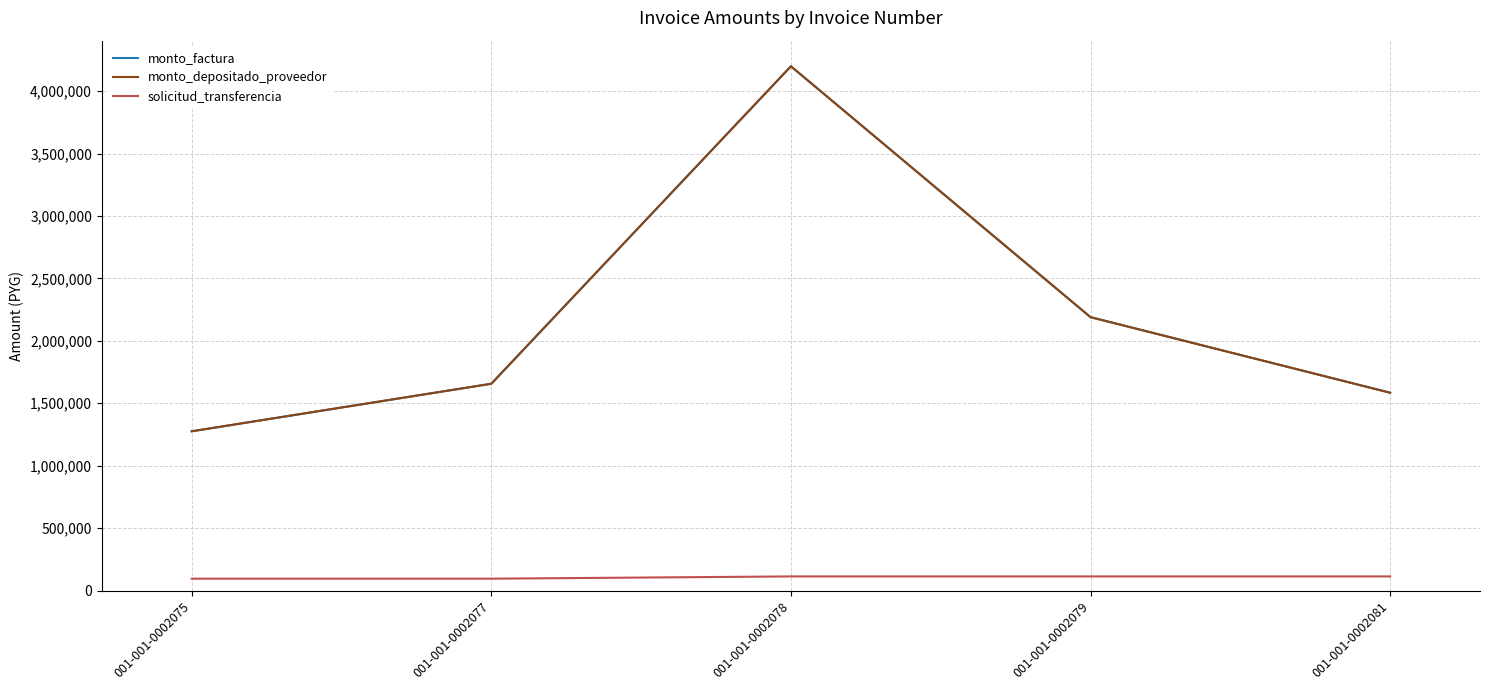

Which category has the highest value in the monto_factura series?

001-001-0002078